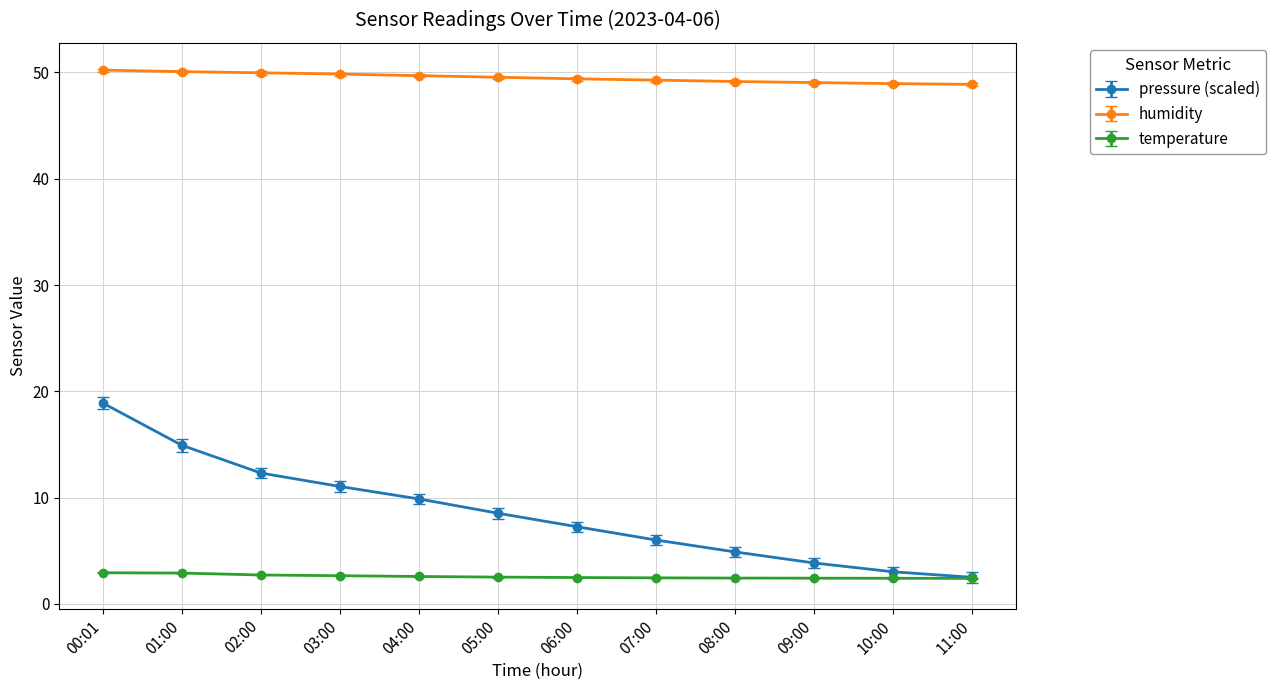

True or false: humidity and temperature cross at least once.

False